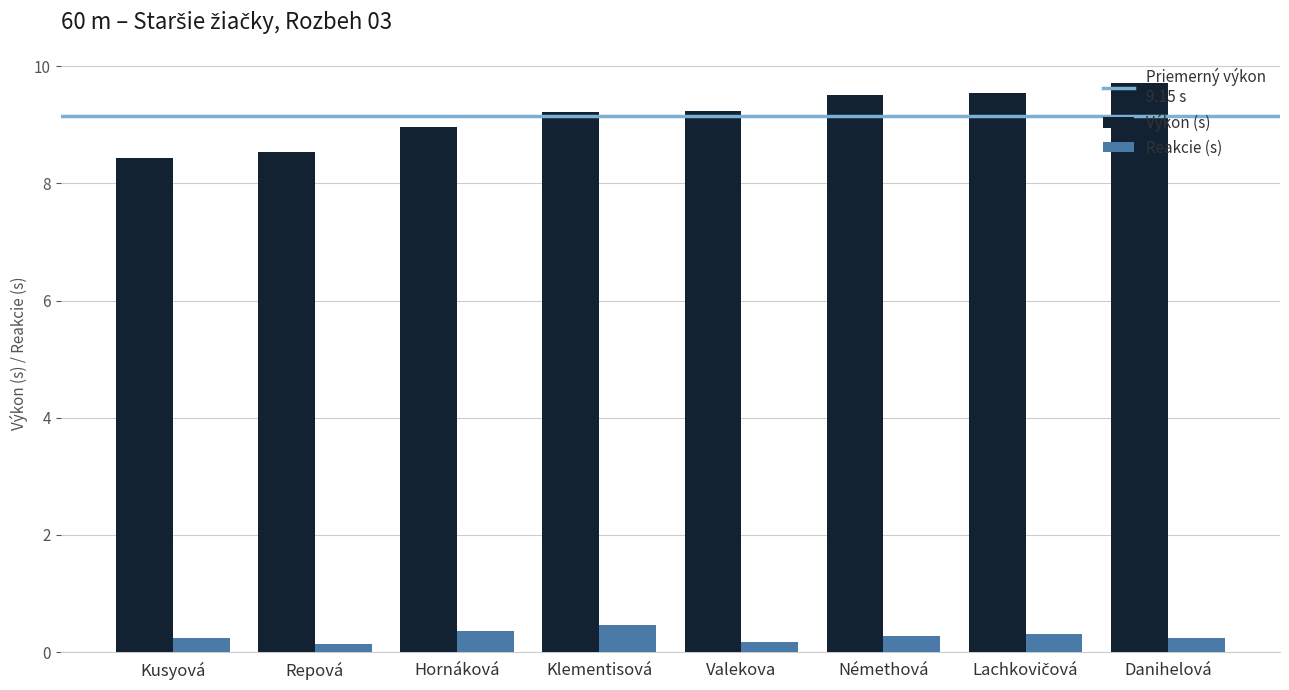

Which series has the widest spread of values?

Výkon (s)